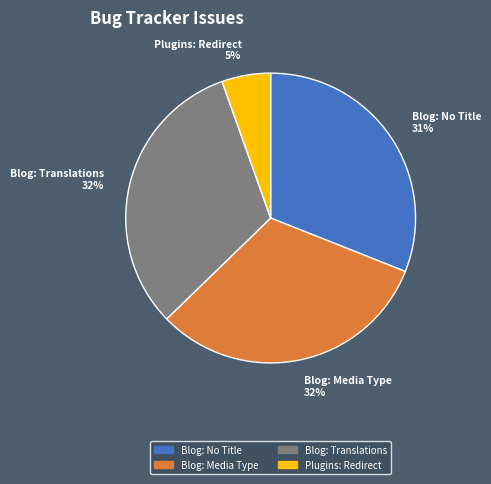

To the nearest percent, what portion does Blog: Translations 32% represent?

32%